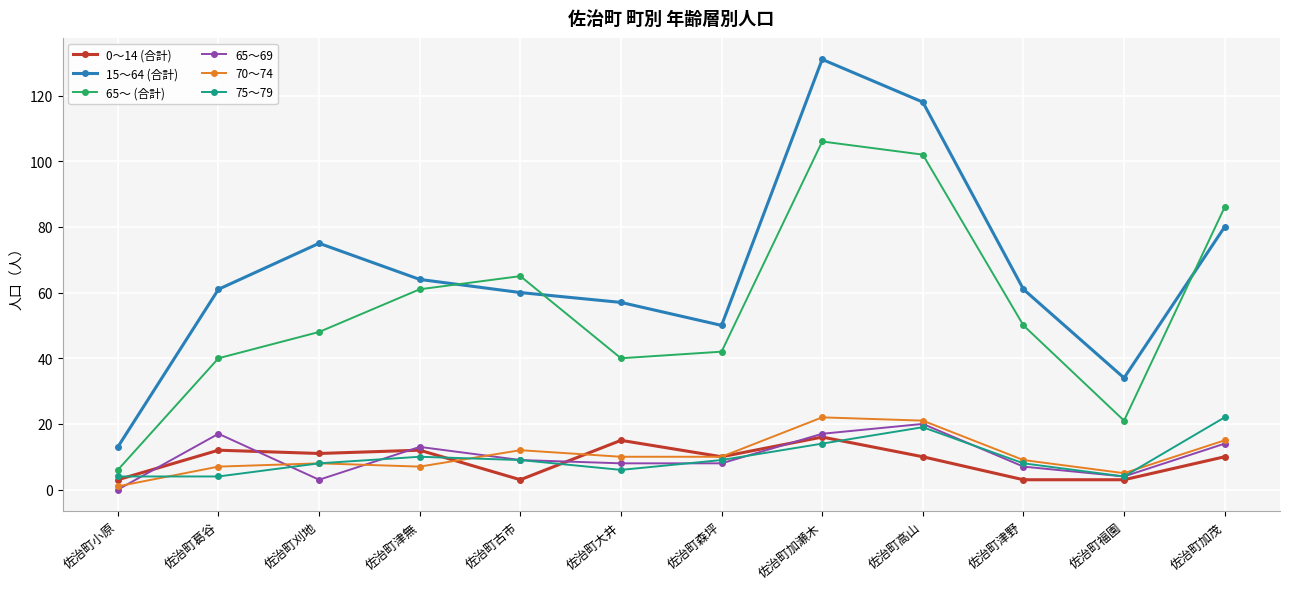

What is the difference between the maximum and minimum values in the 15～64 (合計) series?

118